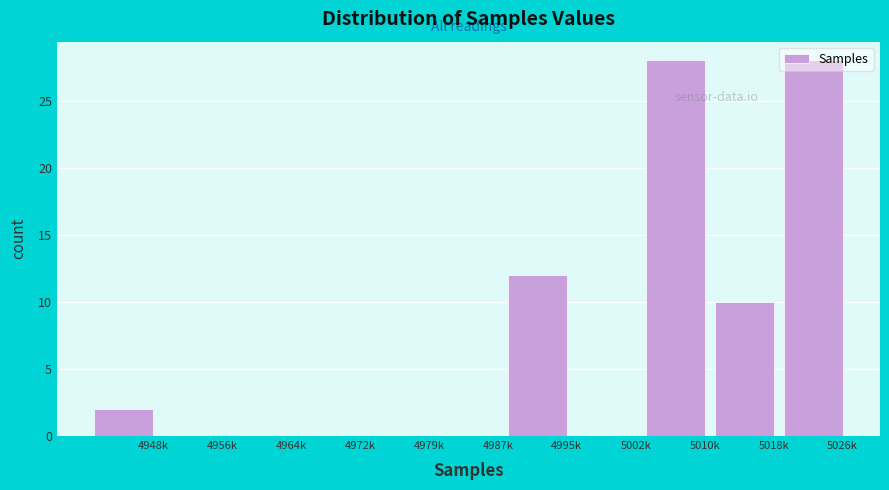

True or false: the data shows 28 at 5026k.

True